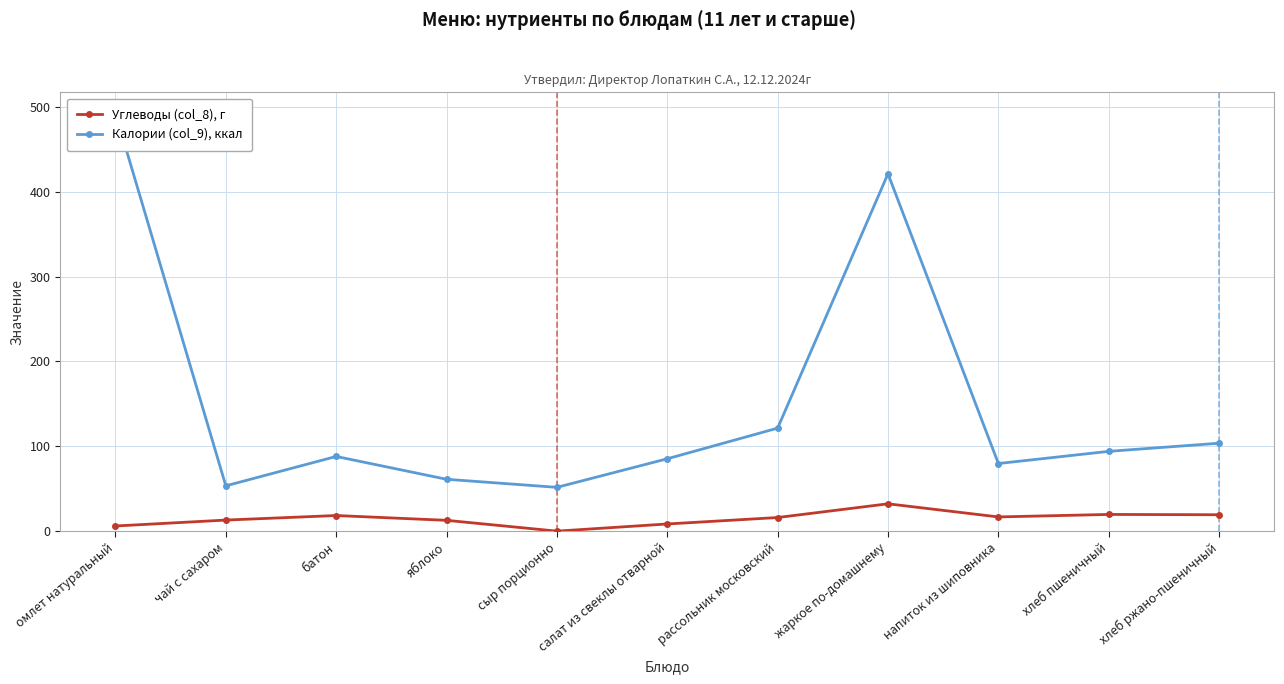

How many distinct data groups are displayed?

2